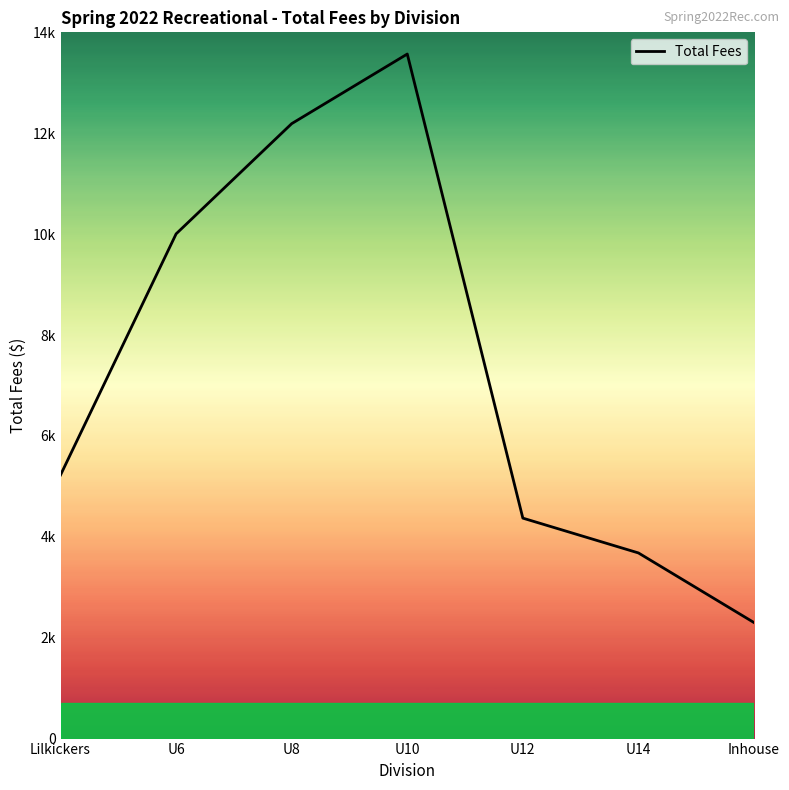

Does the chart display data point markers on the line(s)?

No